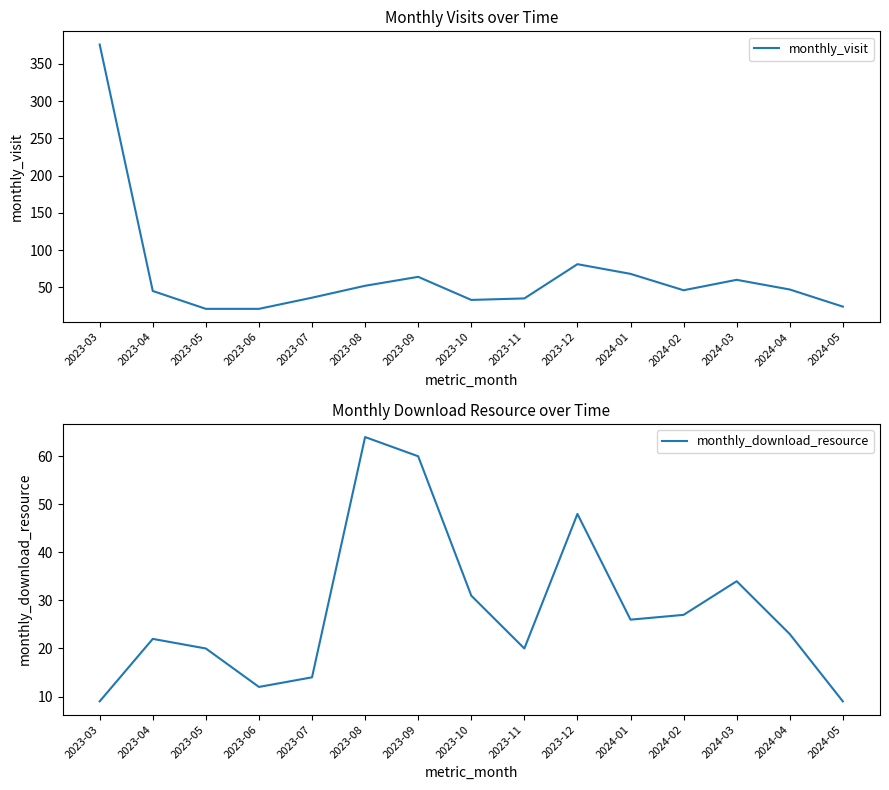

How many values in the monthly_download_resource series are below 23?

7